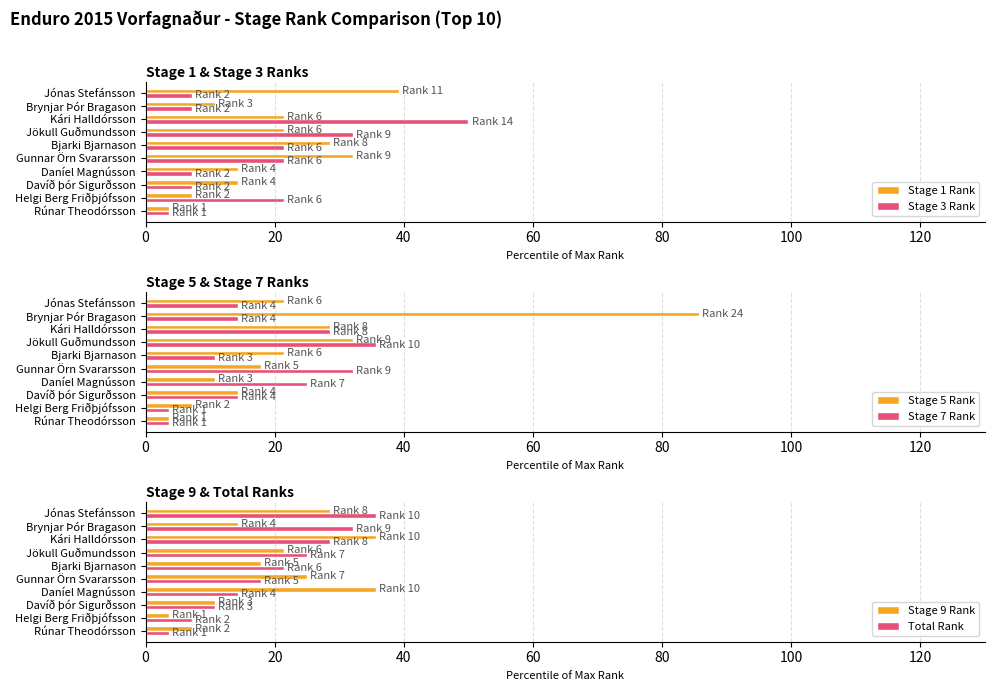

At which label does Stage 5 Rank reach its peak?

Brynjar Þór Bragason